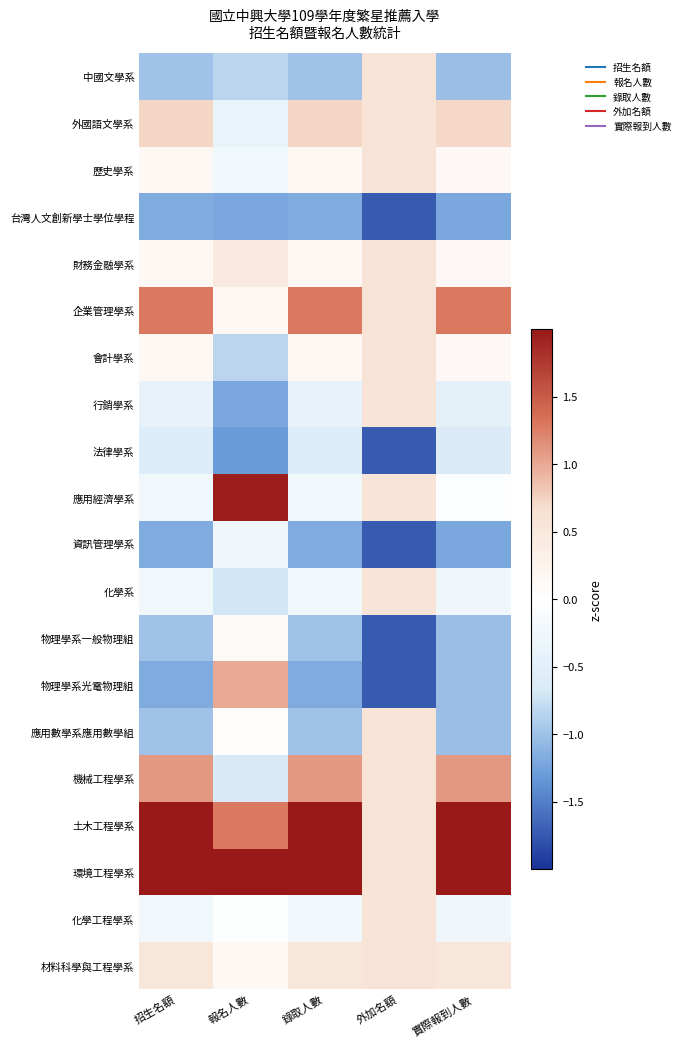

How many categories are shown in the chart?

5